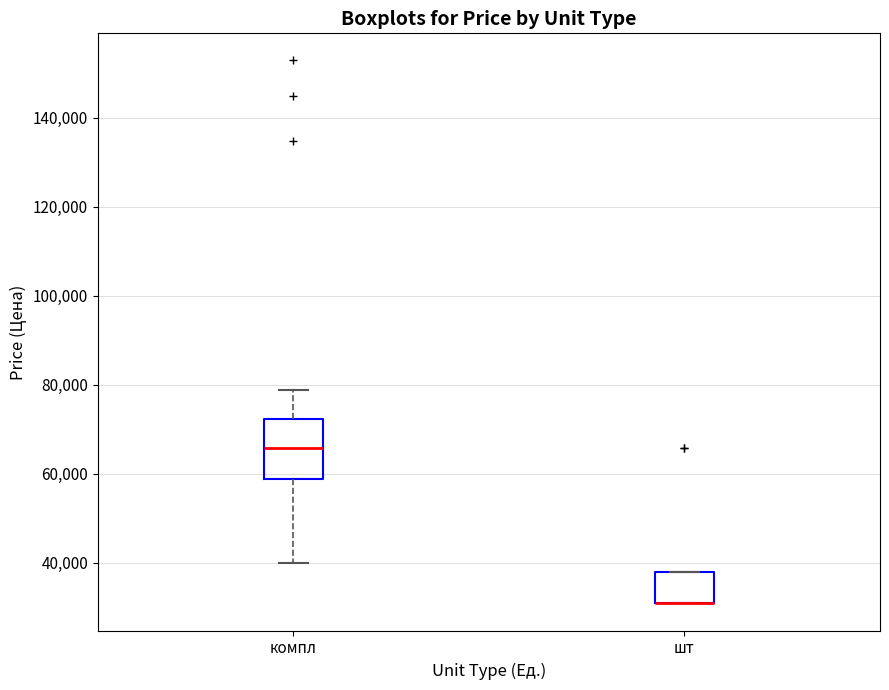

Which box is the tallest, from its lower edge to its upper edge?

компл